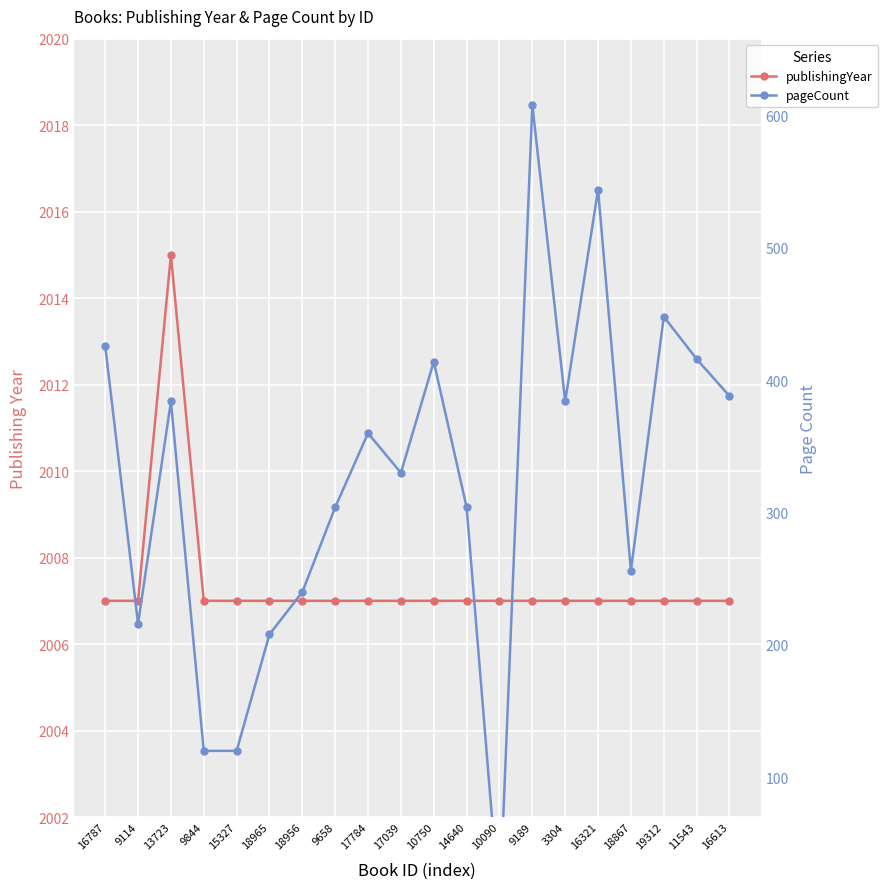

At which category is the sum across all series the highest?

9189